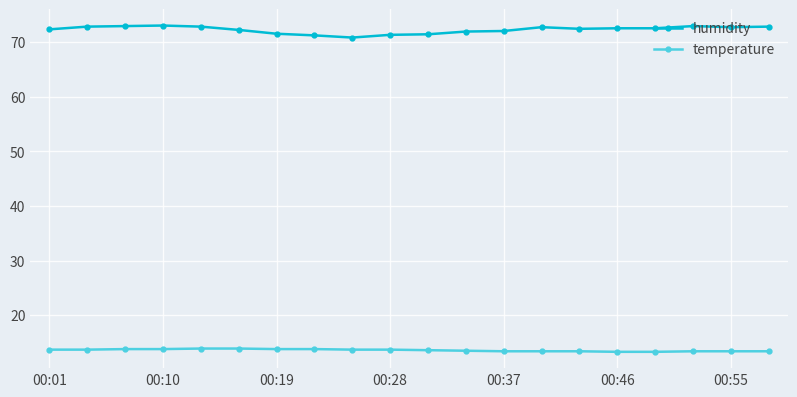

What is the value of the humidity point at the 9th from the left?

70.8